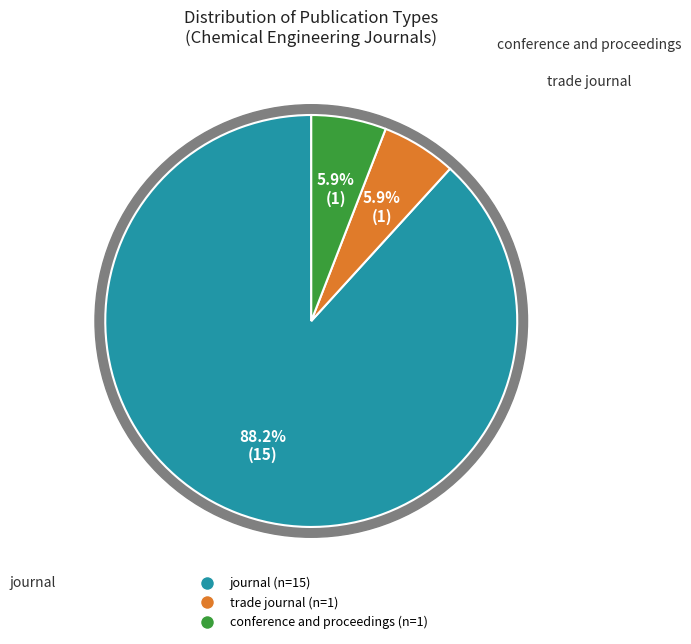

Is it true that trade journal is 6% of the pie?

True